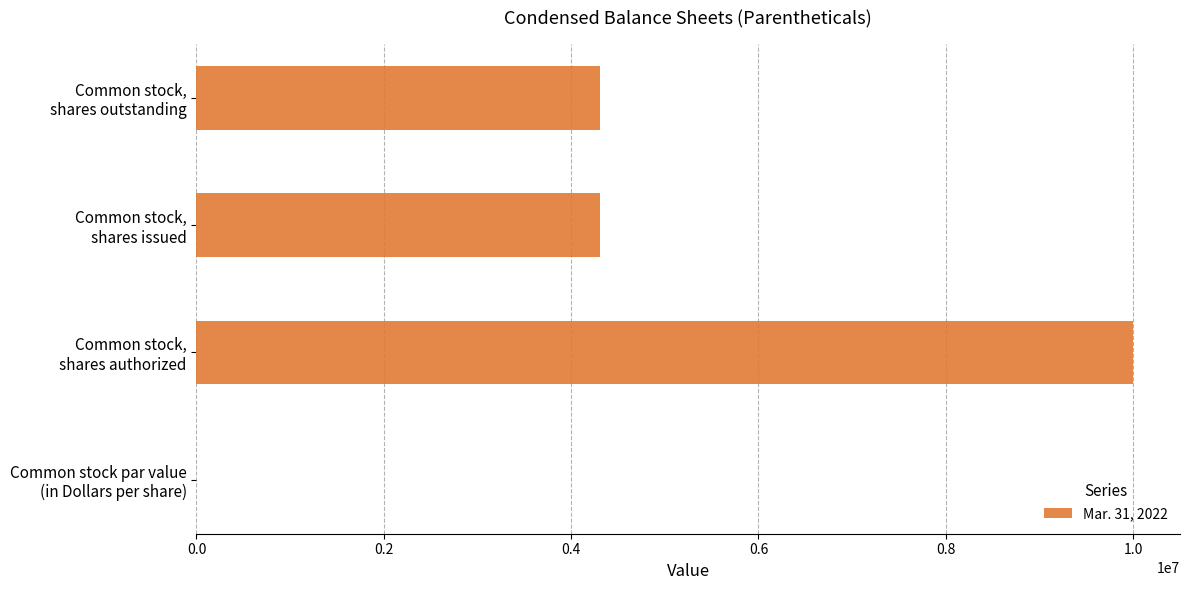

What is the sum of all values?

18625000.0